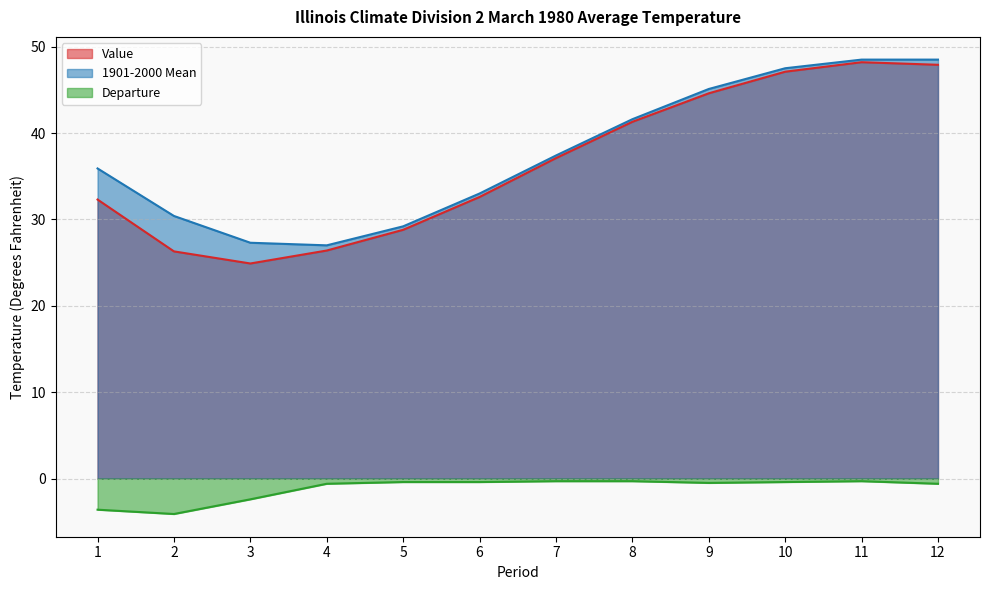

What is the greatest value displayed?

48.5